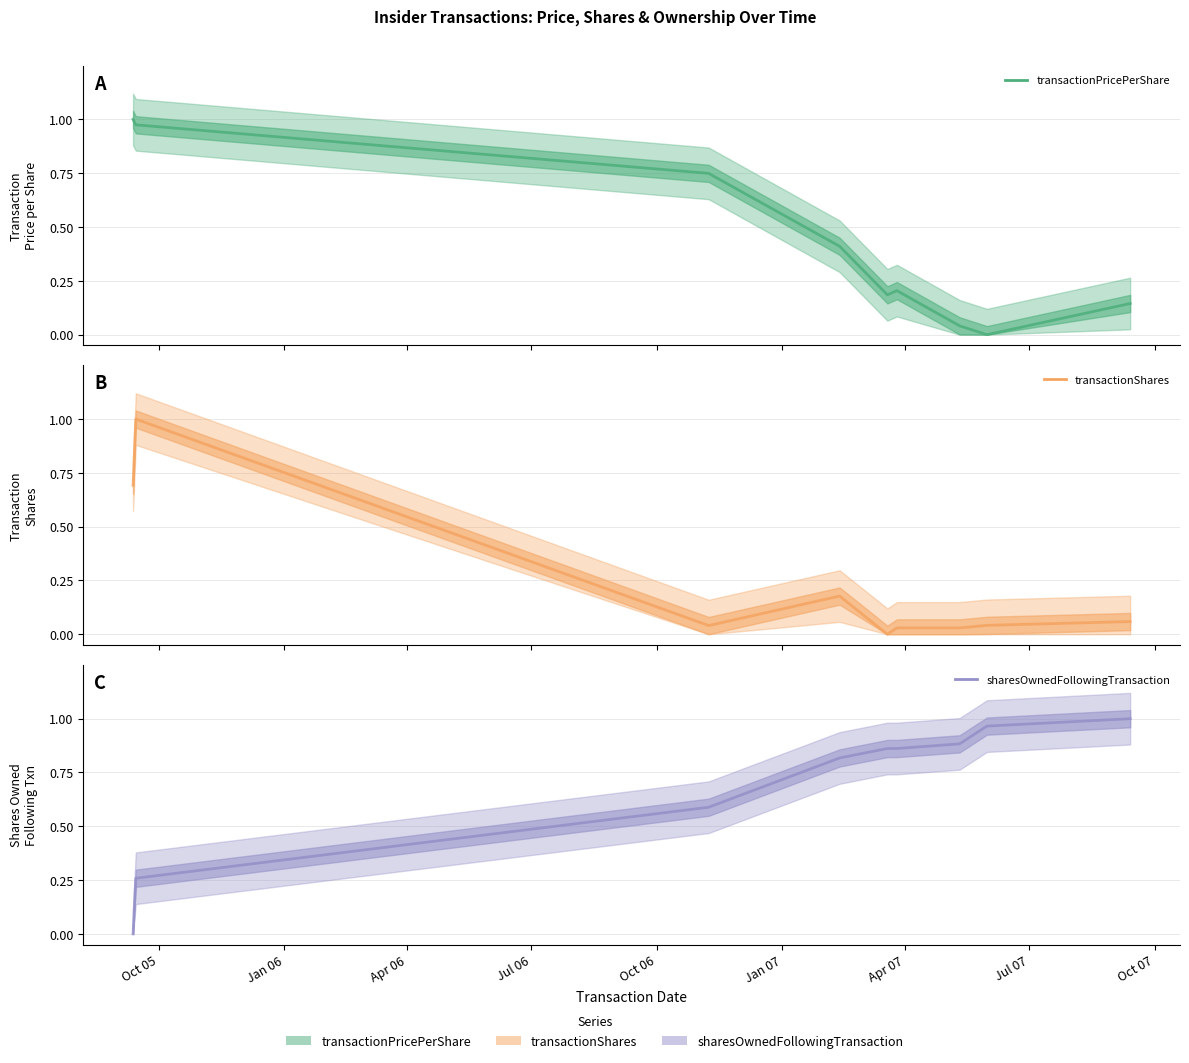

Reading left to right, what are all the values shown in this chart?

transactionPricePerShare (center): 1.0	1.0	1.0	0.7	0.4	0.2	0.2	0.0	0.0	0.1
transactionShares (center): 0.7	0.7	1.0	0.0	0.2	0.0	0.0	0.0	0.0	0.1
sharesOwnedFollowingTransaction (center): 0.0	0.0	0.3	0.6	0.8	0.9	0.9	0.9	1.0	1.0